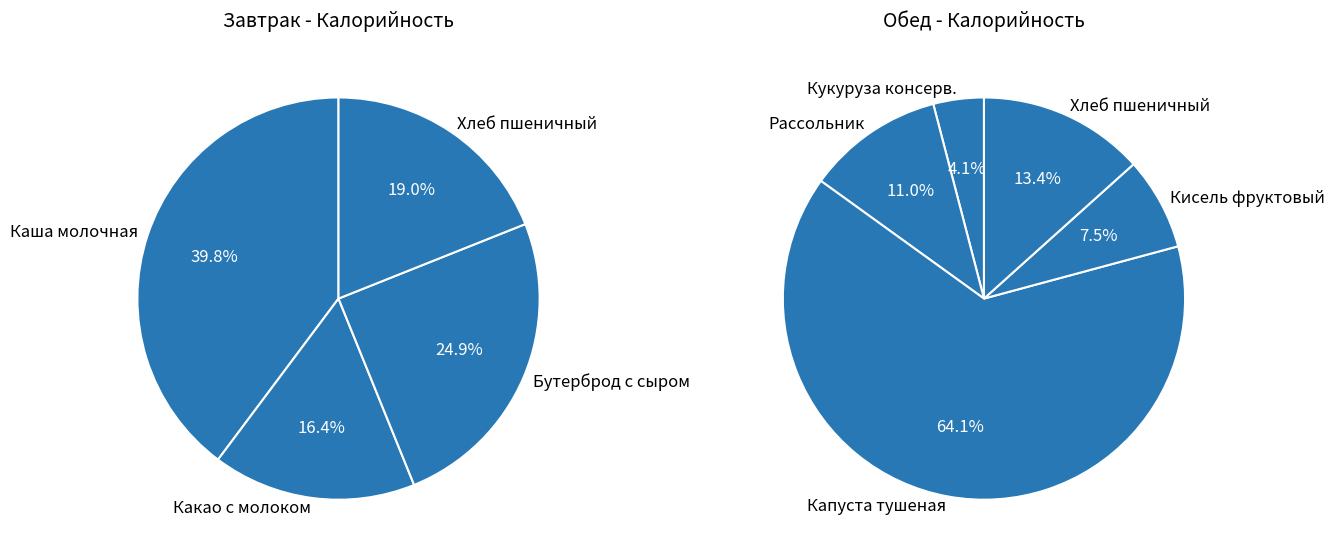

Does any single category account for the majority?

Yes